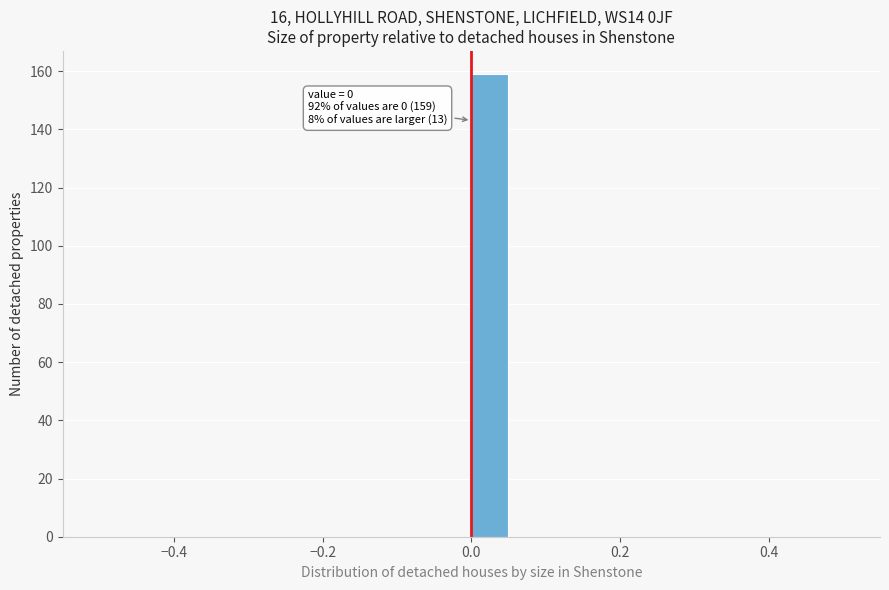

Read against the x-axis, roughly where is the centre of the tallest bar?

0.02